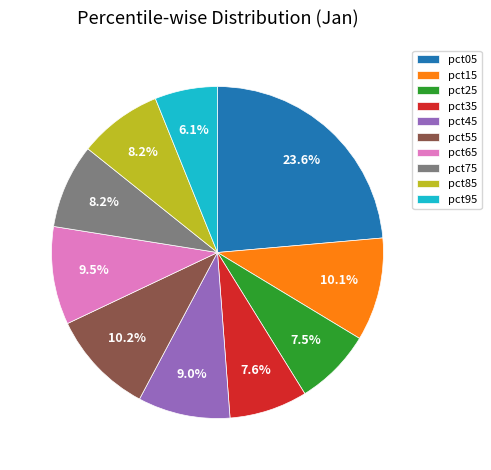

Which has a higher value, pct15 or pct35?

pct15